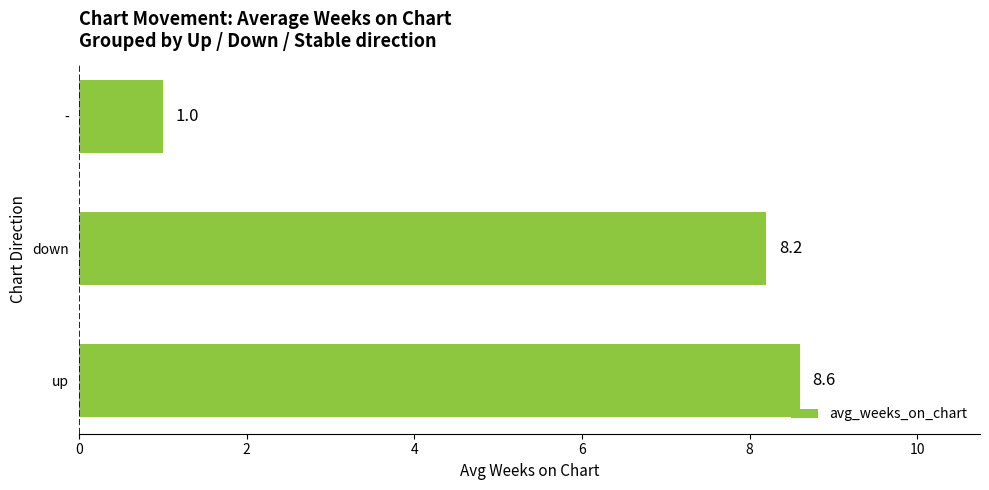

Which category has the lowest value across all series?

-